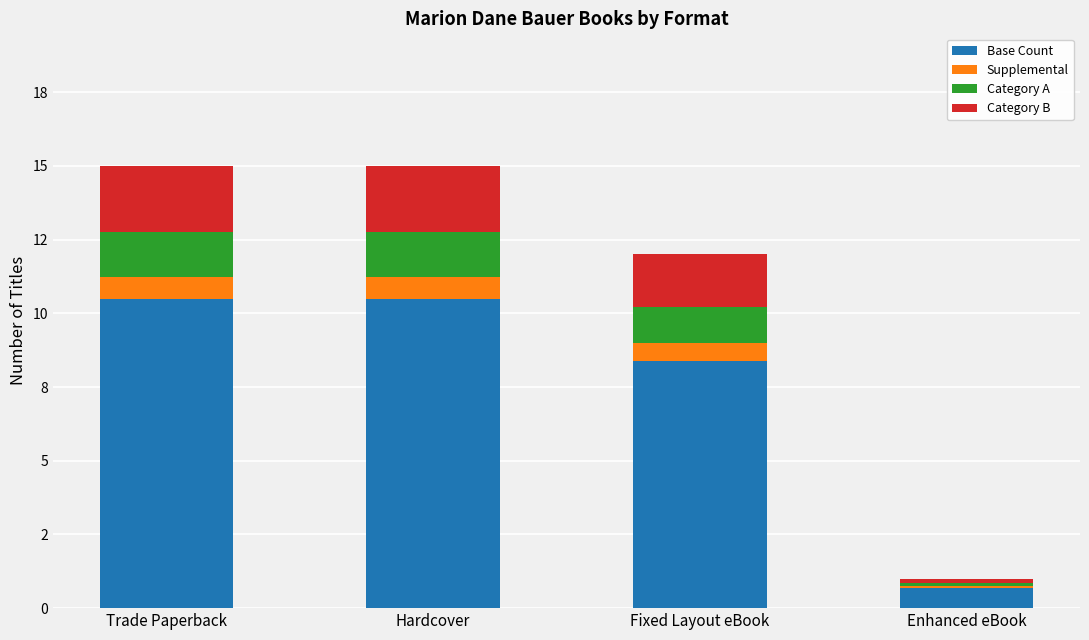

List the series in order of their peak value, highest first.

Base Count, Category B, Category A, Supplemental